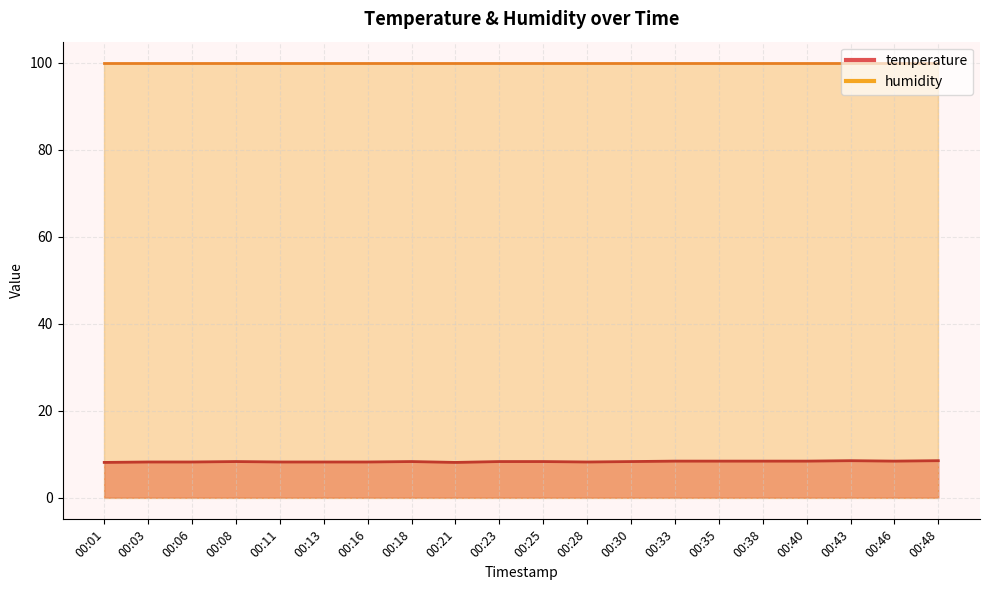

What is the change in value from 00:33 to 00:48?

+0.1